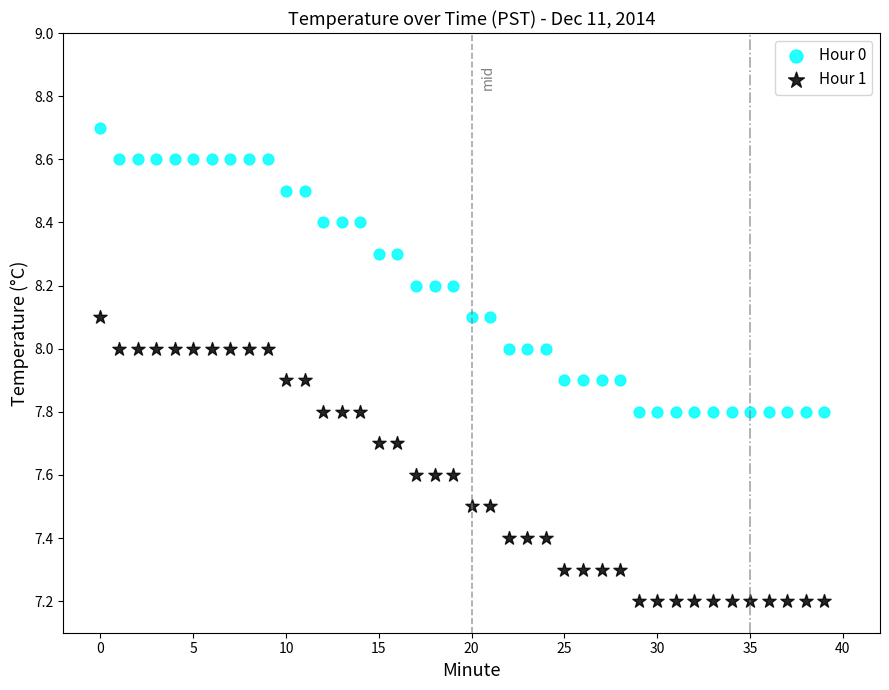

Which series reaches the minimum Y coordinate?

Hour 1